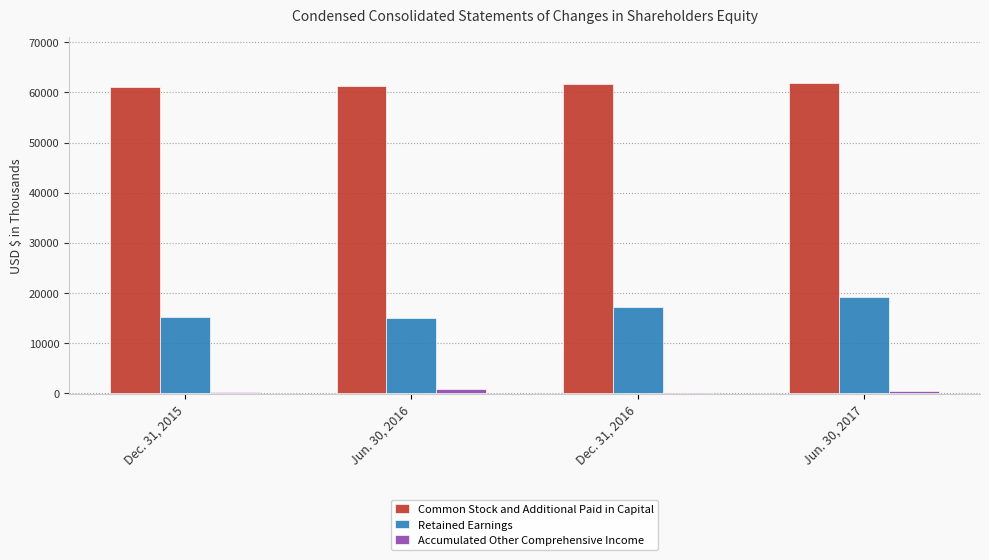

What is the sum of all Retained Earnings values?

66510